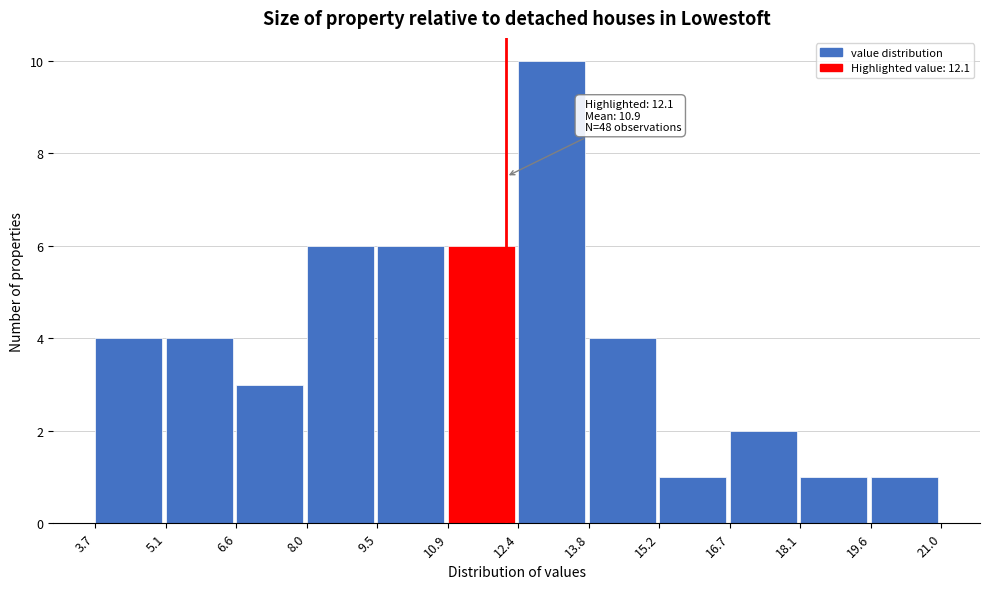

Over which range of the x-axis is the bar tallest?

12.4 to 13.8